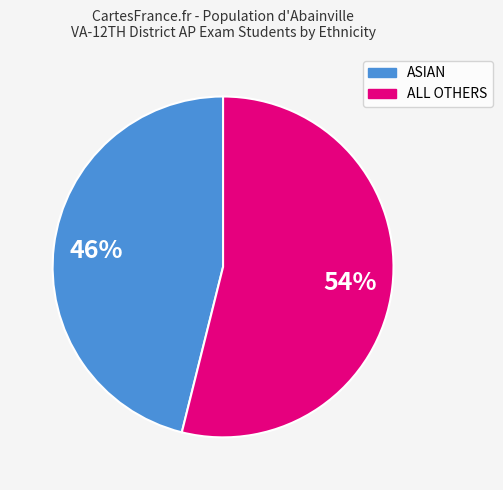

Combined, do ASIAN and ALL OTHERS account for over 50%?

Yes